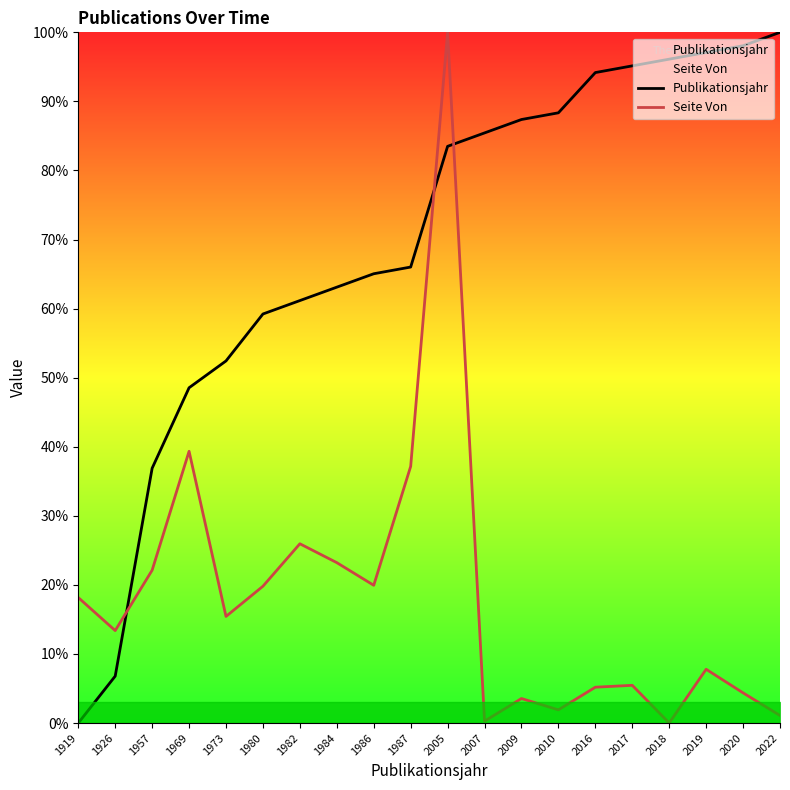

True or false: Publikationsjahr has more than 0 points higher than both neighbors.

False